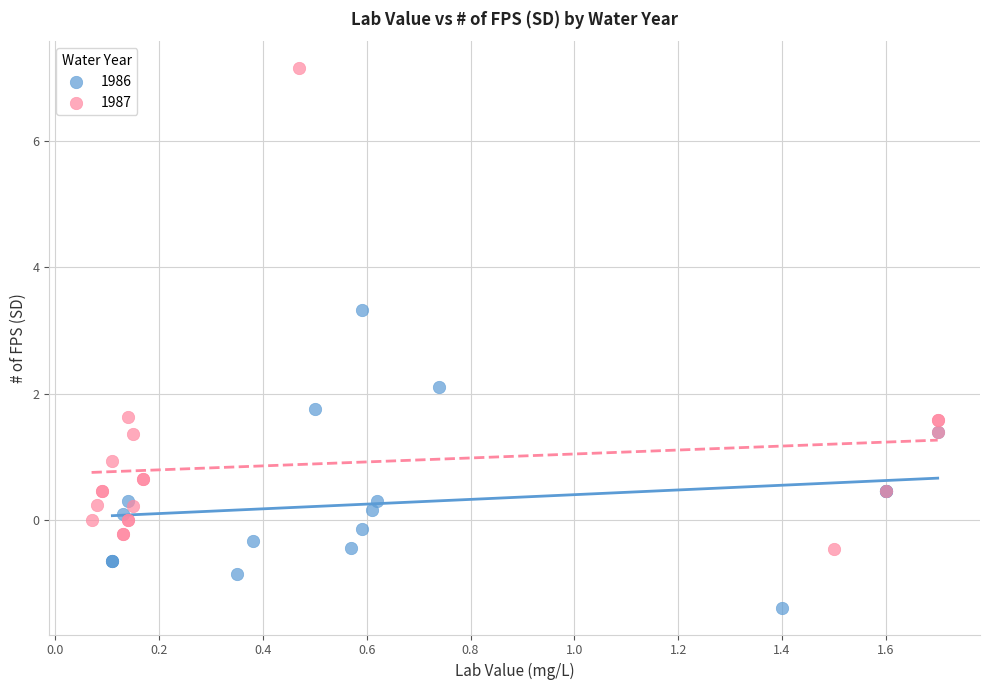

Which series reaches the minimum Y coordinate?

1986